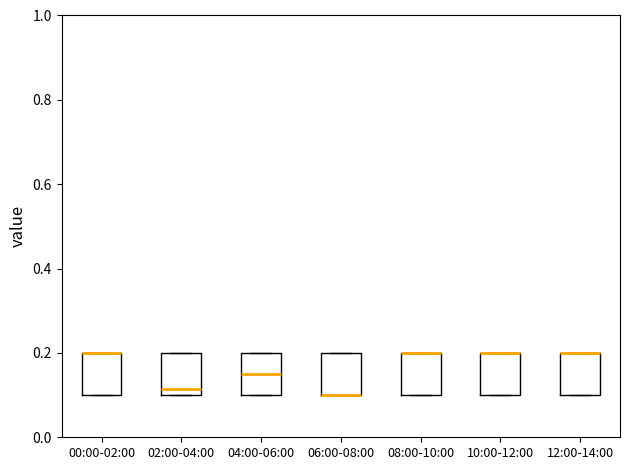

Reading left to right, transcribe this box plot: for each box, give where its median line is, the range the box spans, and where its two whiskers end, as read against the y-axis. The values are not printed on the chart, so give them approximately, as read against the axis.

00:00-02:00: median 0.20 (drawn on the box's upper edge), box 0.10 to 0.20, whiskers 0.10 to 0.20
02:00-04:00: median 0.12, box 0.10 to 0.20, whiskers 0.10 to 0.20
04:00-06:00: median 0.16, box 0.10 to 0.20, whiskers 0.10 to 0.20
06:00-08:00: median 0.10 (drawn on the box's lower edge), box 0.10 to 0.20, whiskers 0.10 to 0.20
08:00-10:00: median 0.20 (drawn on the box's upper edge), box 0.10 to 0.20, whiskers 0.10 to 0.20
10:00-12:00: median 0.20 (drawn on the box's upper edge), box 0.10 to 0.20, whiskers 0.10 to 0.20
12:00-14:00: median 0.20 (drawn on the box's upper edge), box 0.10 to 0.20, whiskers 0.10 to 0.20